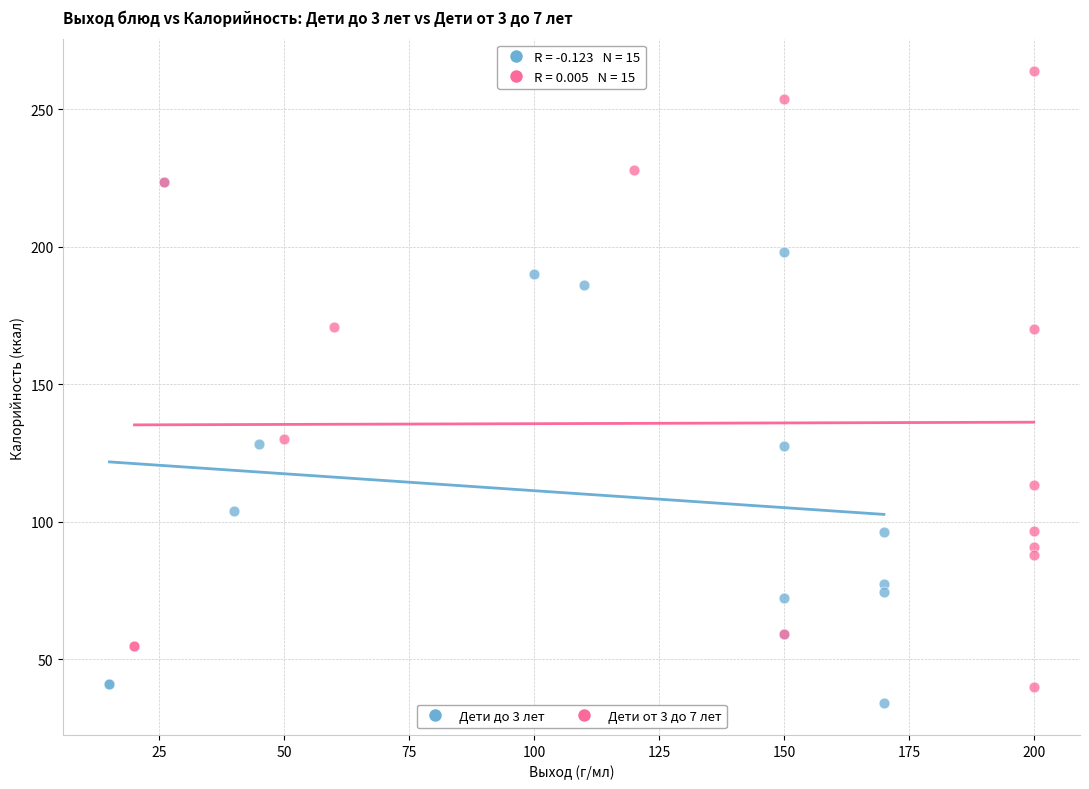

Which series has the largest Y range (max minus min)?

Дети от 3 до 7 лет